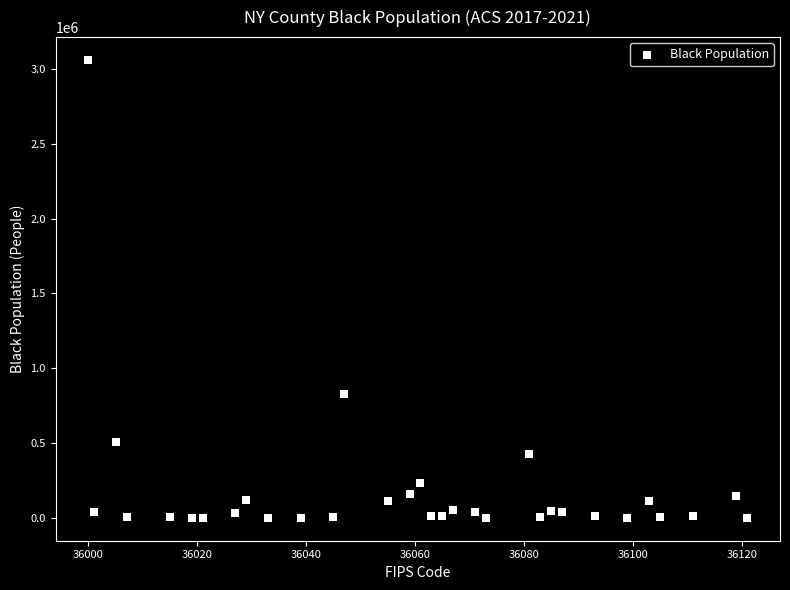

What is the range of X values (max minus min)?

121